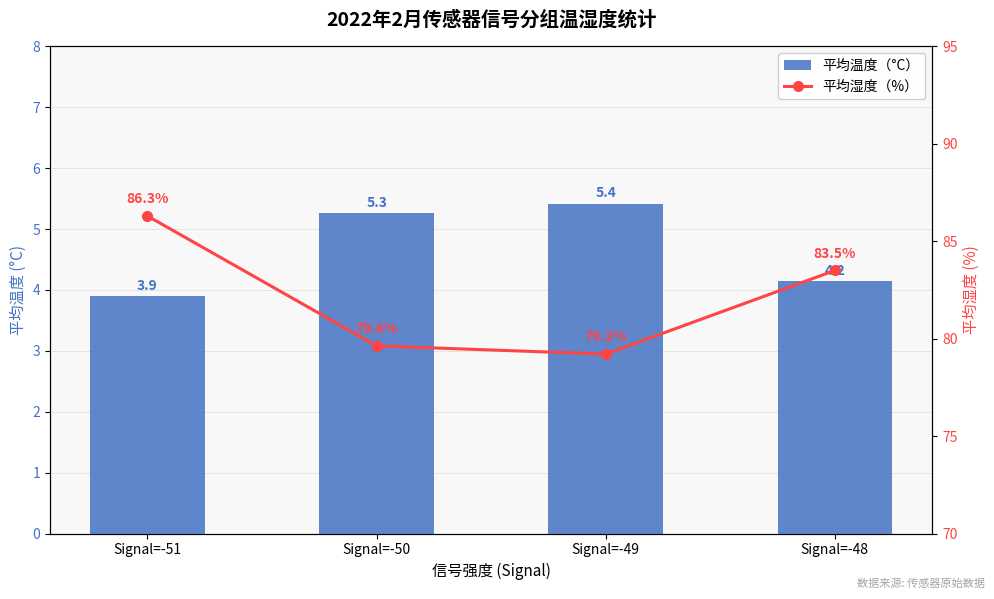

Is the value of 平均湿度（%） at Signal=-51 greater than the value of 平均温度（°C） at Signal=-49?

Yes